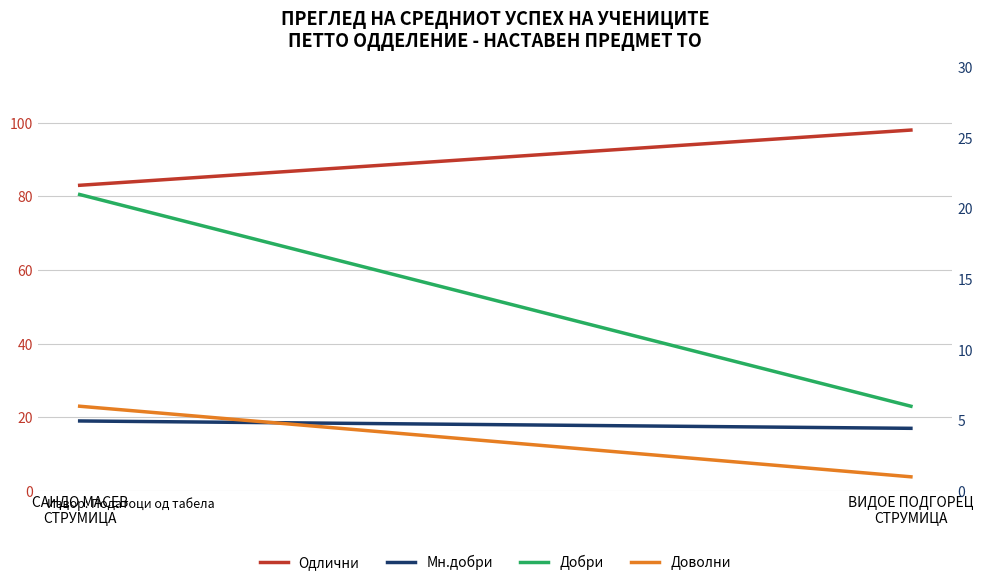

At САНДО МАСЕВ
СТРУМИЦА, list the series in order from smallest to largest.

Доволни, Мн.добри, Добри, Одлични